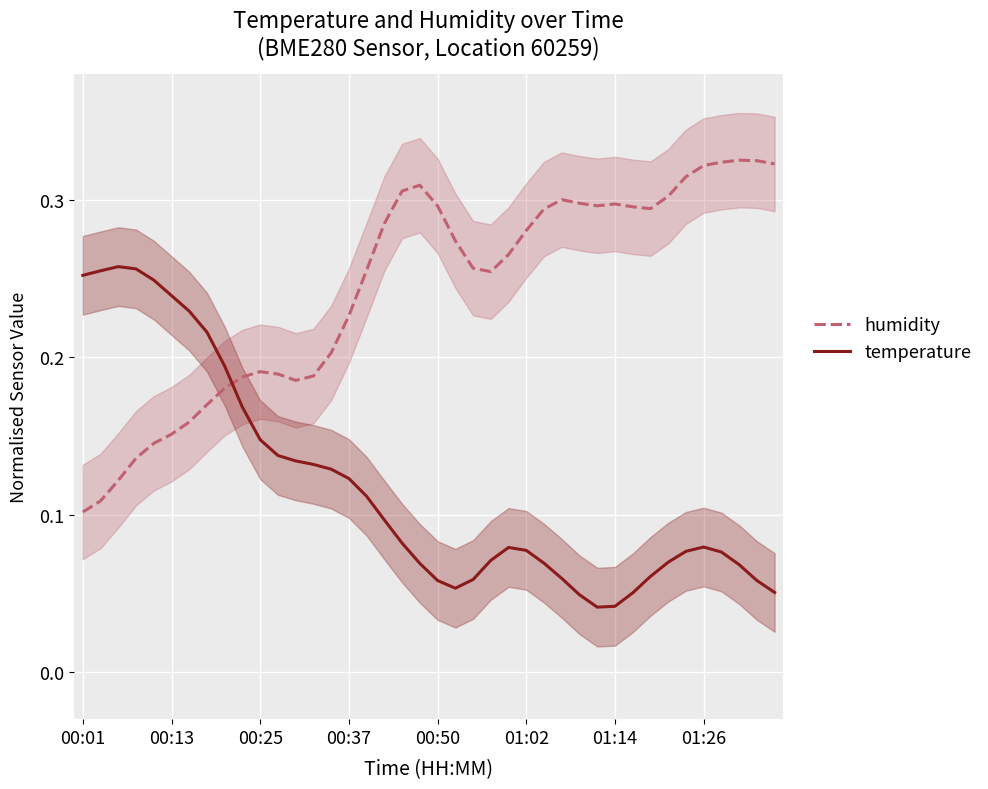

What position from the left is 28?

29